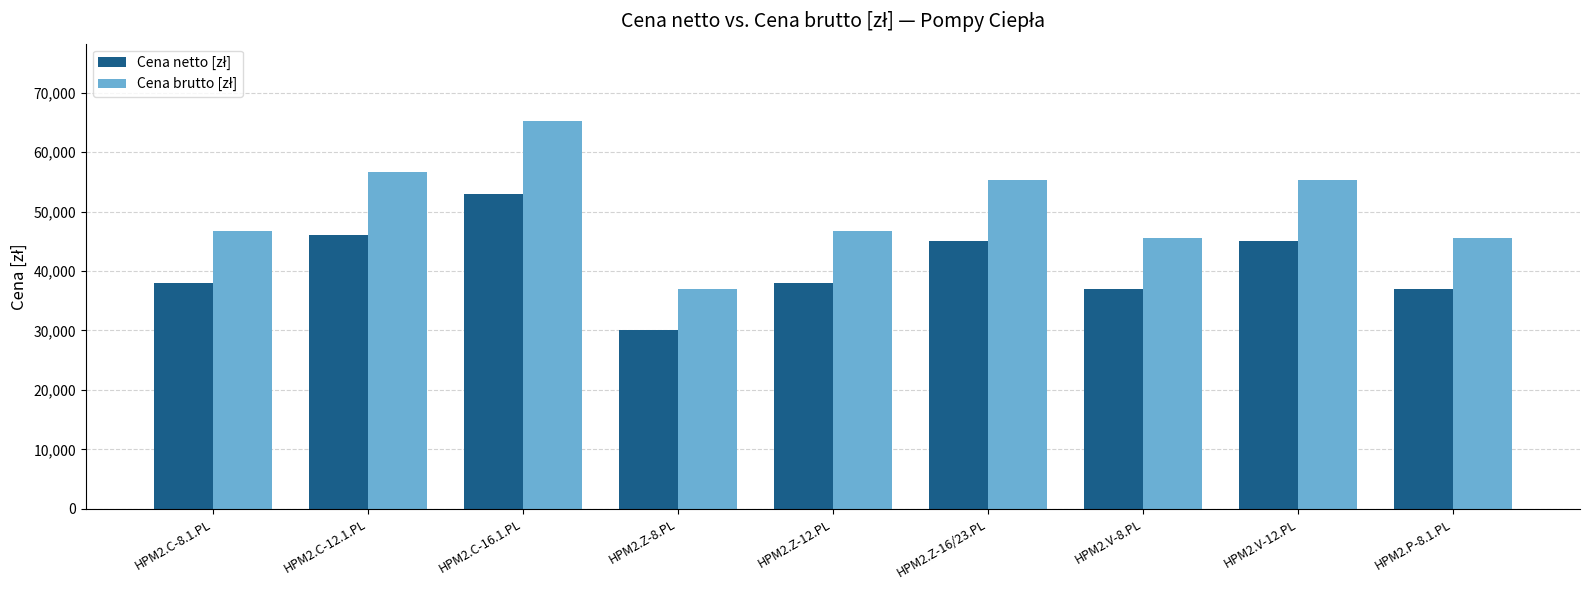

At how many categories does at least one series exceed 35197?

9